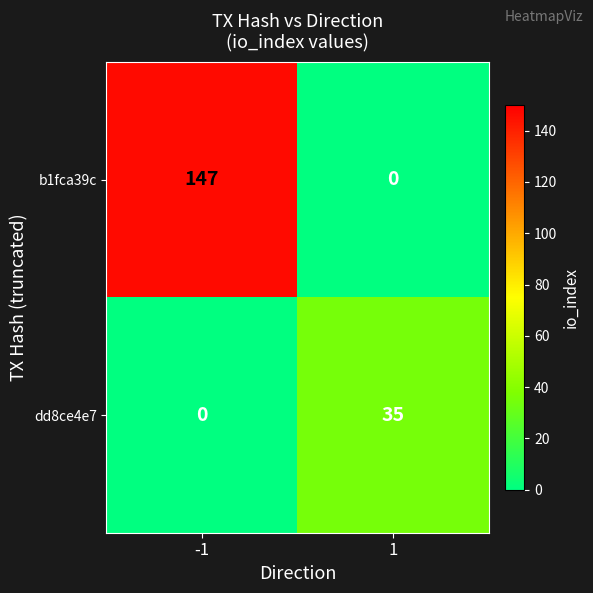

How many data points does each series have?

2